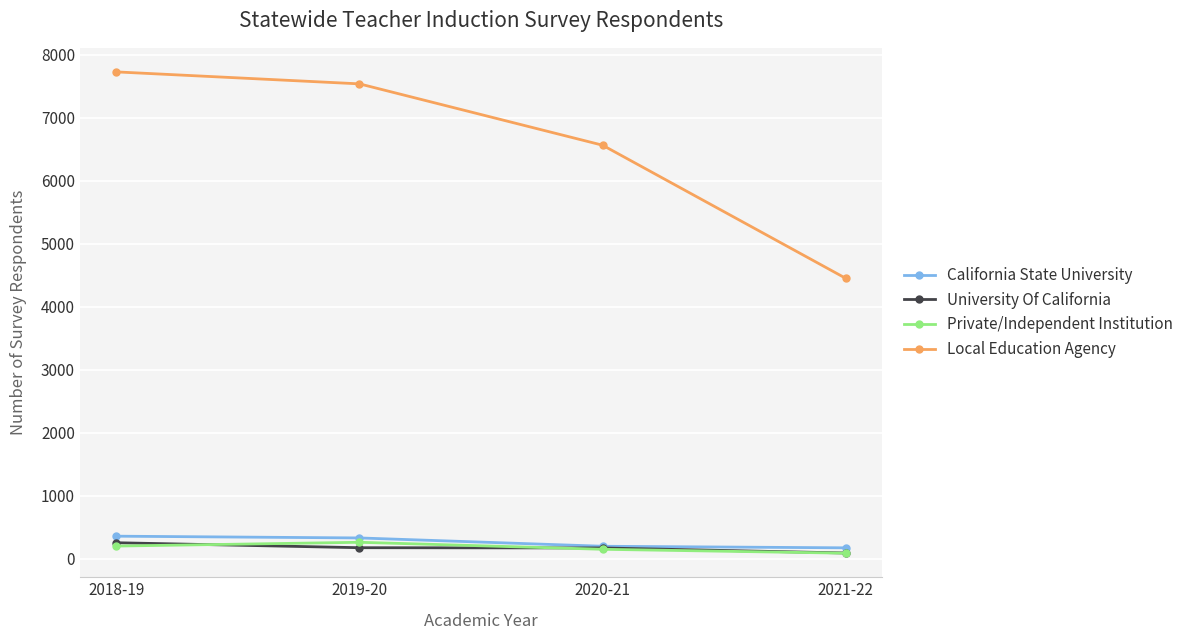

What is the sum of the Private/Independent Institution values at 2020-21 and 2018-19?

353